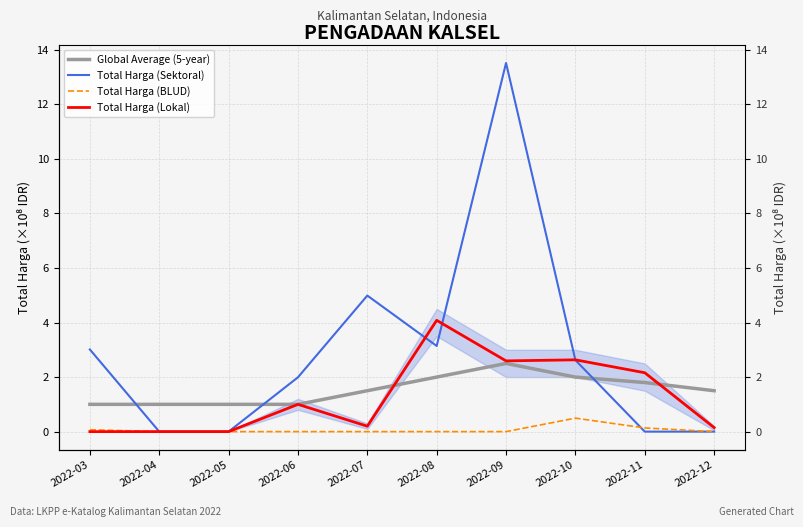

What is the approximate value of Total Harga (Sektoral) at 2022-07?

5.0